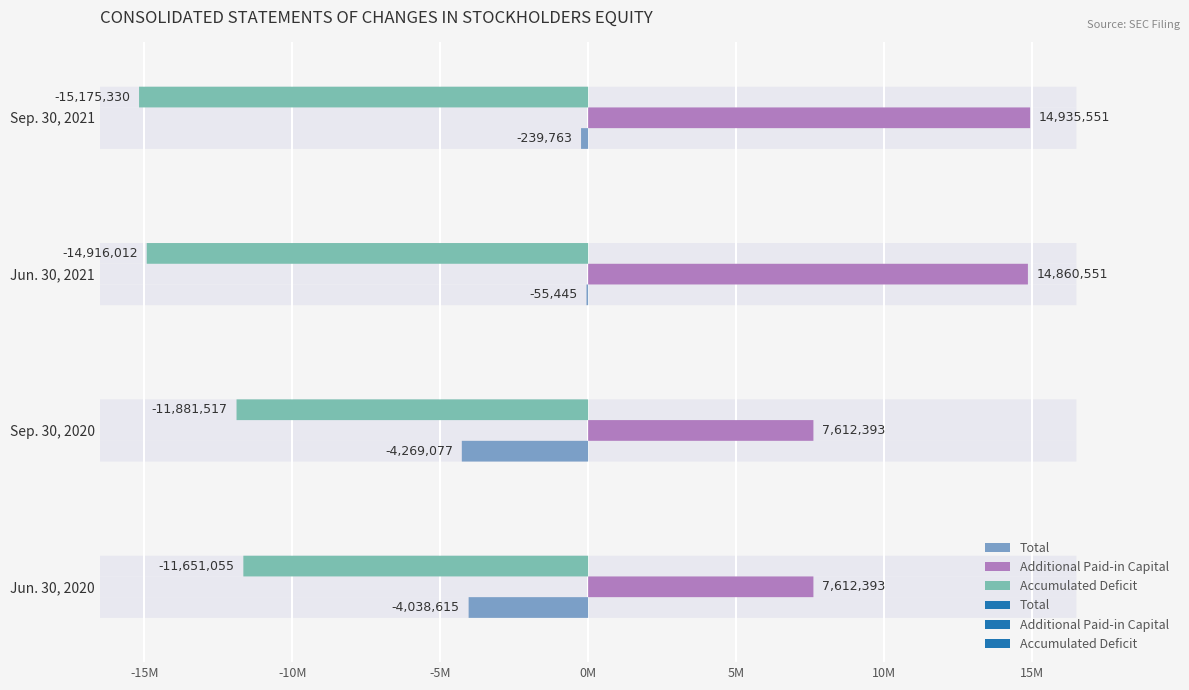

At which category is the sum across all series the highest?

Jun. 30, 2021